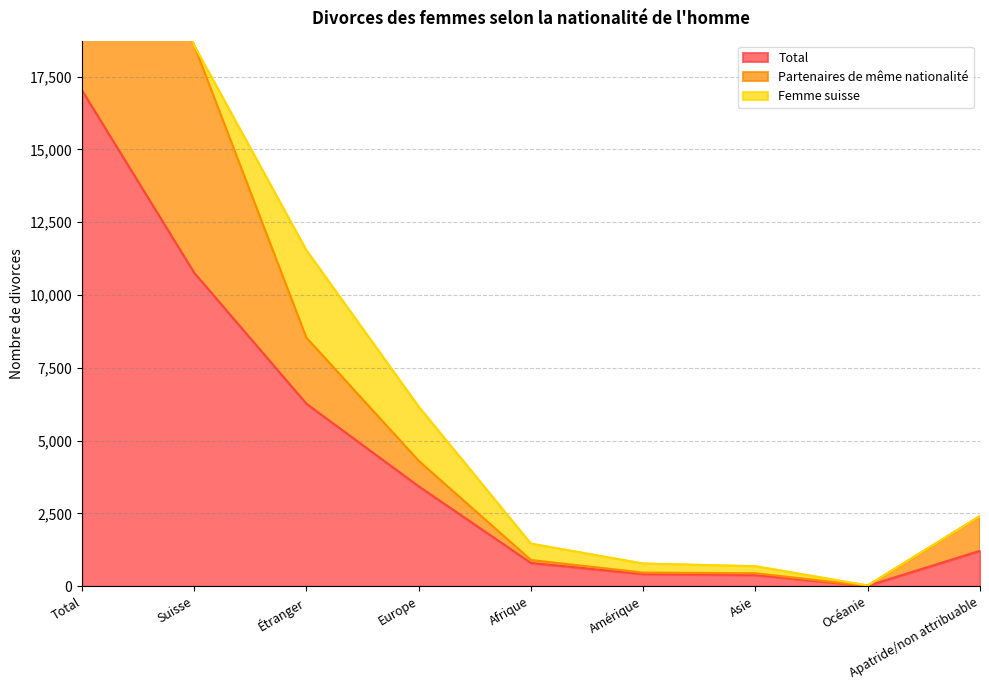

What value does the Partenaires de même nationalité series have at Océanie?

15